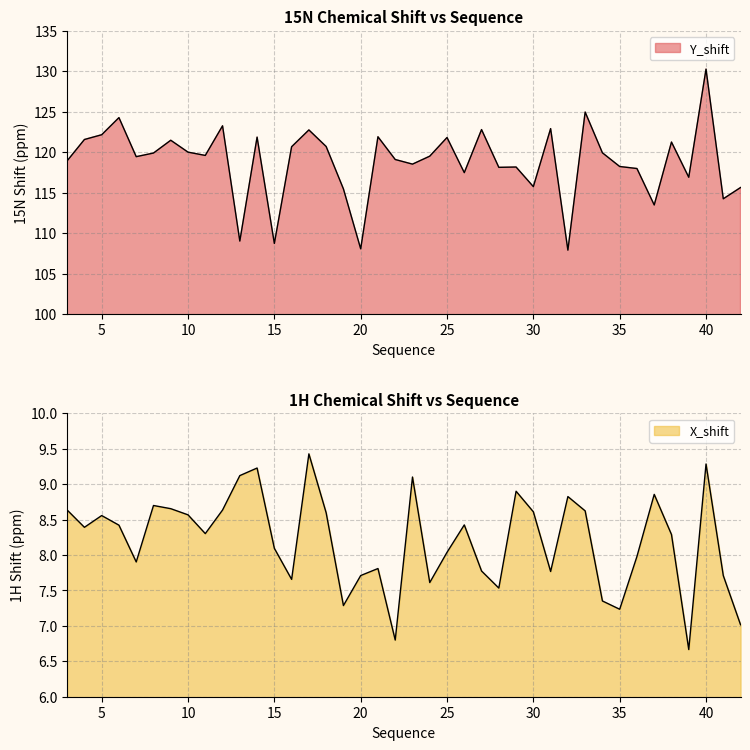

List the labels in order of X_shift value, largest first.

17, 40, 14, 13, 23, 29, 37, 32, 8, 9, 3, 12, 33, 30, 18, 10, 5, 26, 6, 4, 11, 38, 15, 25, 36, 7, 21, 27, 31, 20, 41, 16, 24, 28, 34, 19, 35, 42, 22, 39